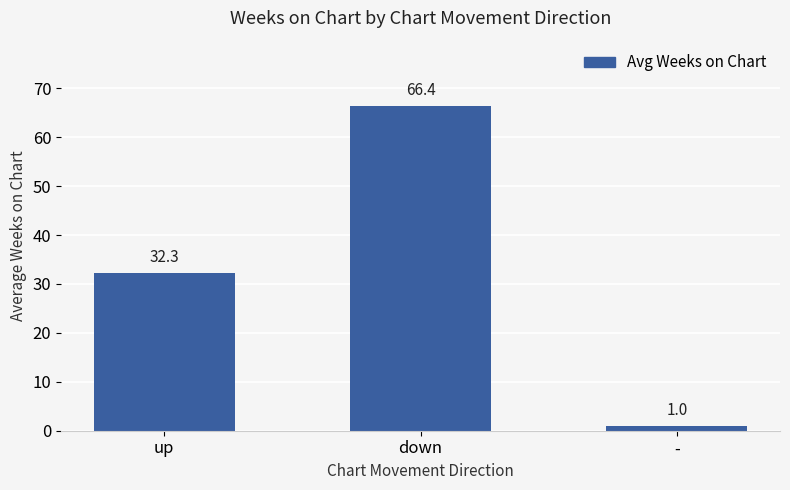

Reading left to right, list all the values displayed in this chart.

32.3	66.4	1.0